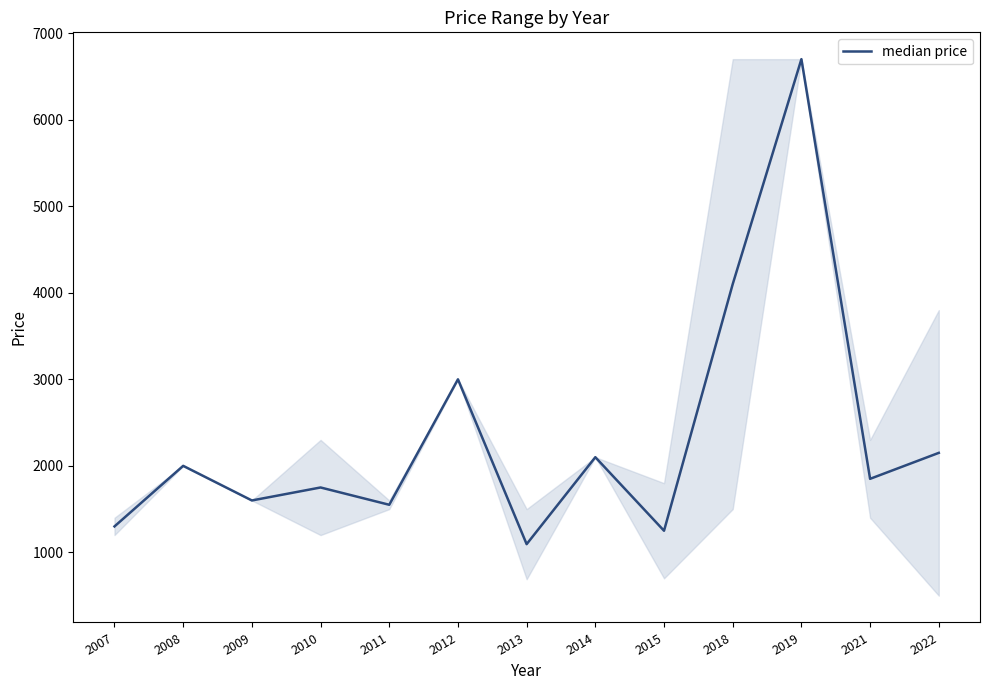

Reading left to right, list all the values displayed in this chart.

1300	2000	1600	1750	1550	3000	1095	2100	1250	4100	6700	1850	2150